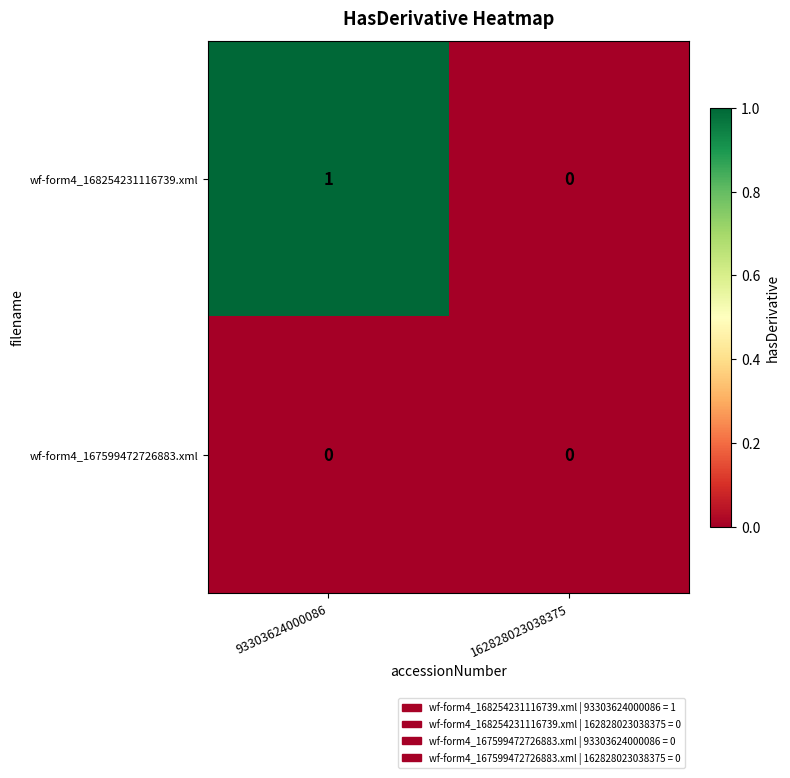

What is the total value across all series at 93303624000086?

1